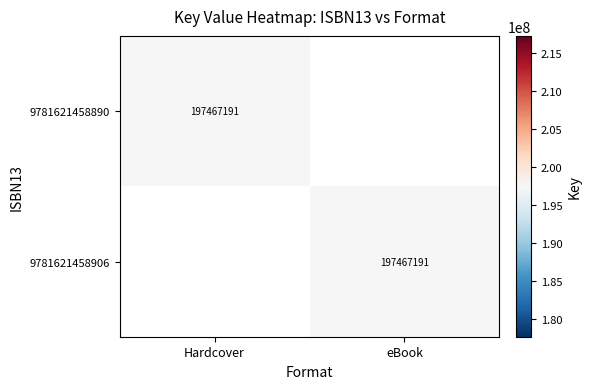

Is it true that 9781621458890 equals 197467191 at Hardcover?

True